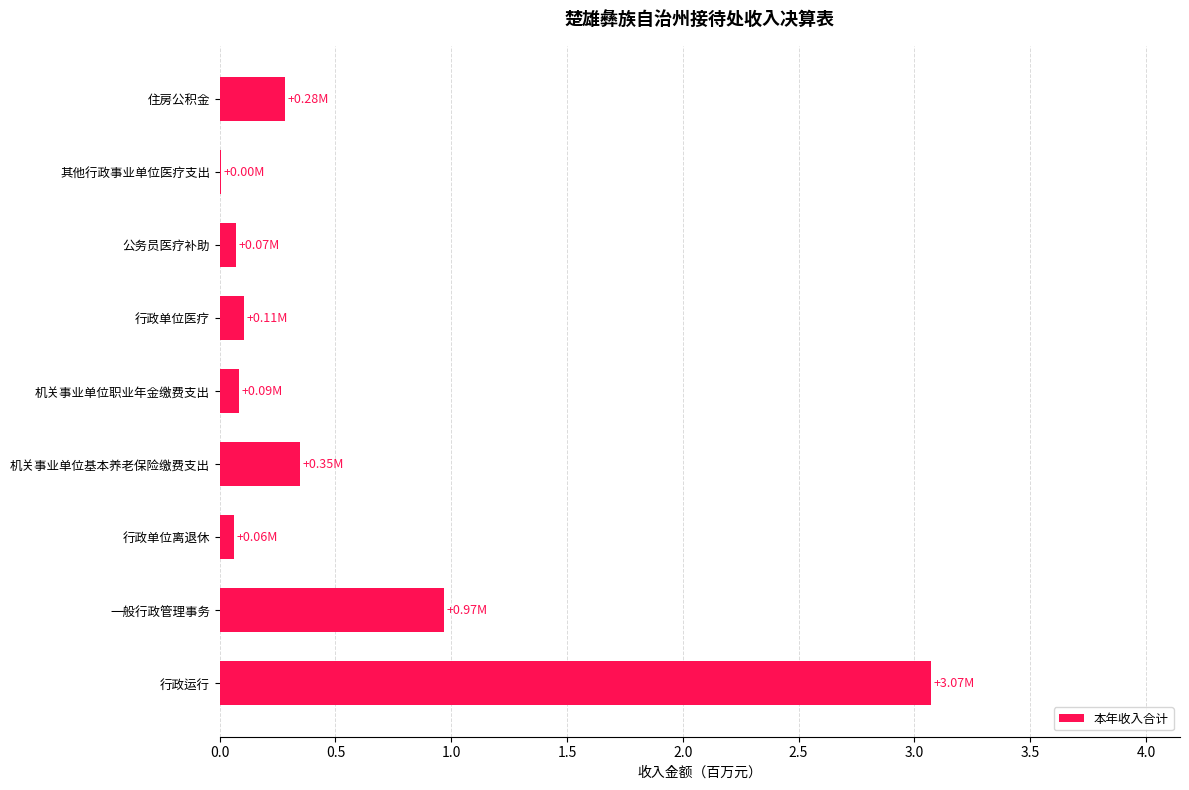

Are the bars horizontal?

Yes